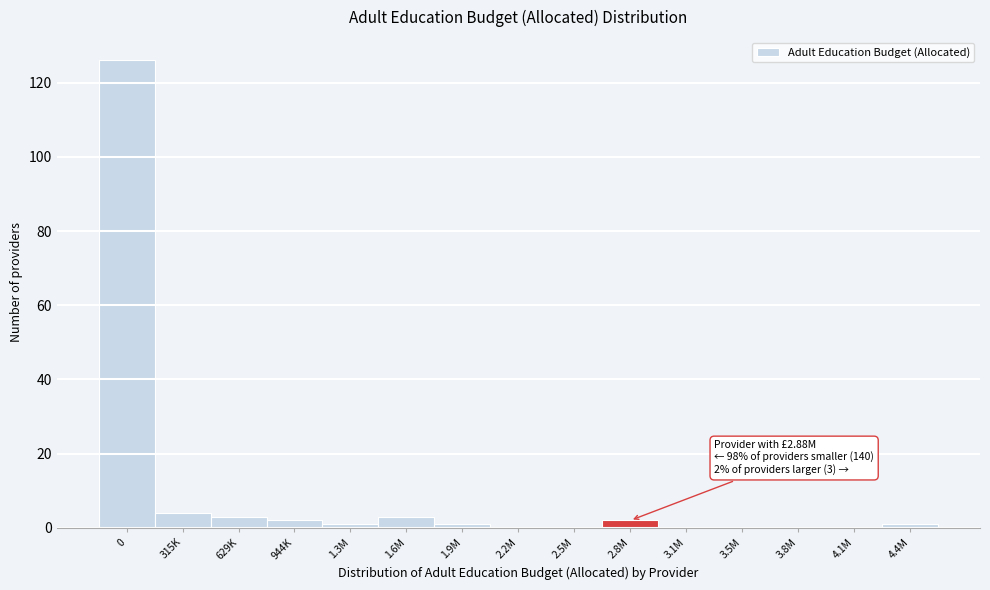

Reading left to right, list all the values displayed in this chart.

0=126	315K=4	629K=3	944K=2	1.3M=1	1.6M=3	1.9M=1	2.2M=0	2.5M=0	2.8M=2	3.1M=0	3.5M=0	3.8M=0	4.1M=0	4.4M=1